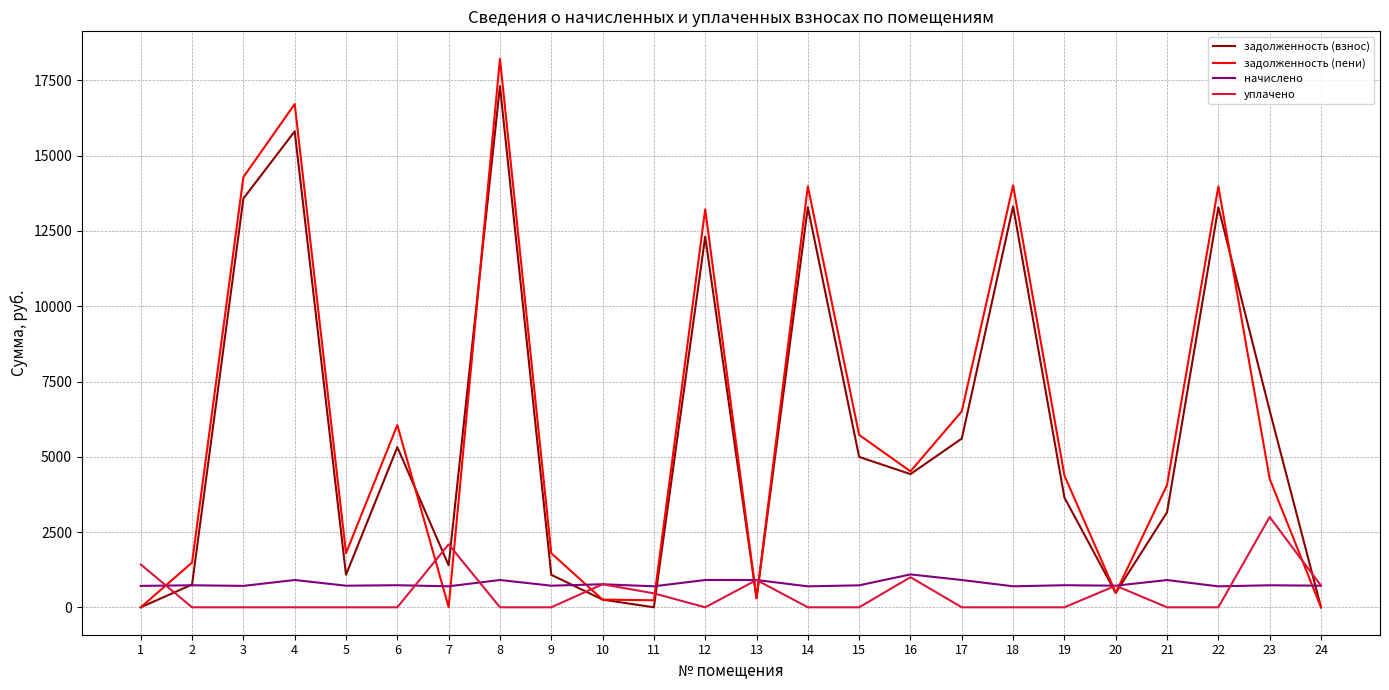

What is the difference between the maximum and second lowest values in the уплачено series?

3000.0